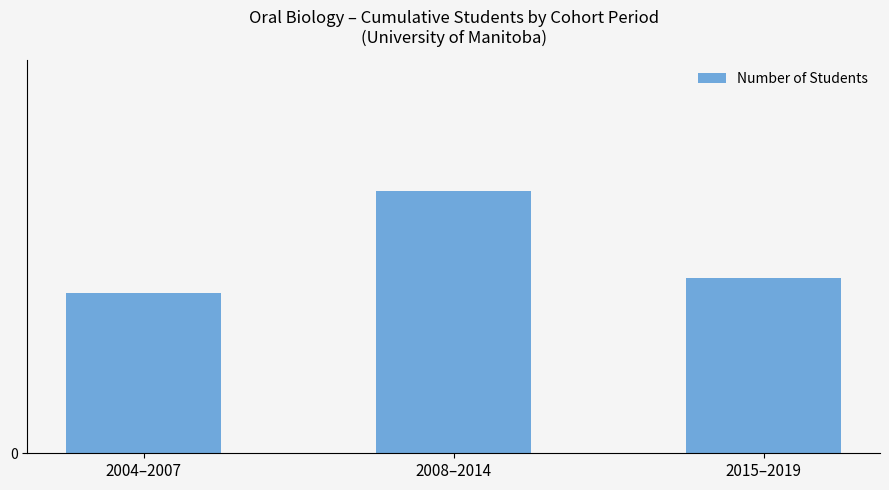

Does the chart contain any negative values?

No